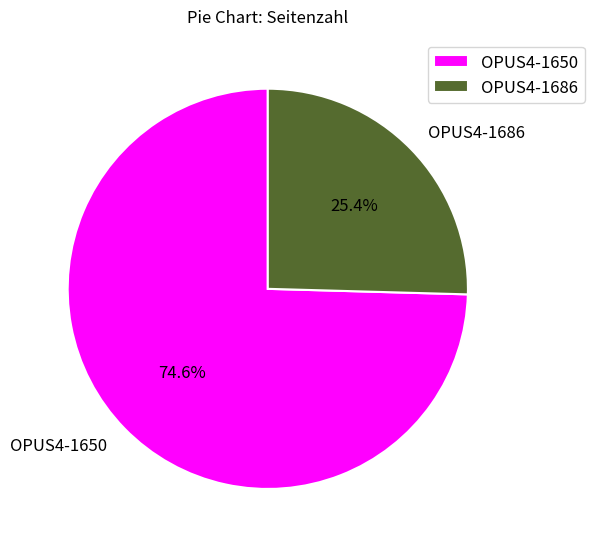

Between OPUS4-1650 and OPUS4-1686, which is larger?

OPUS4-1650